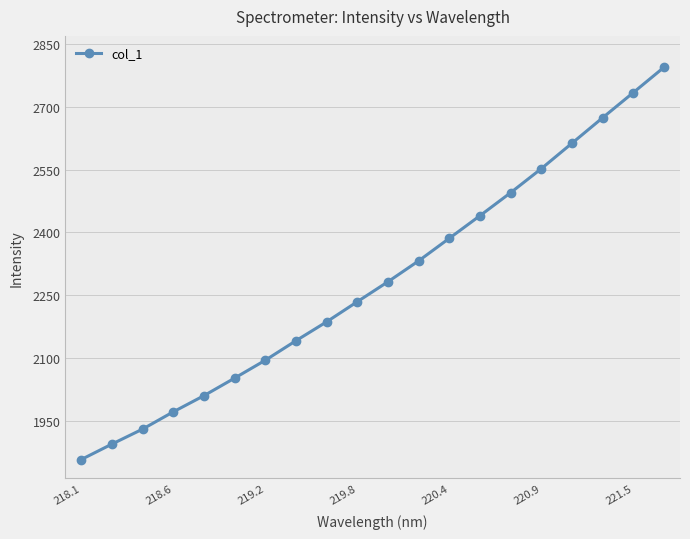

Reading left to right, extract all data points from this chart.

1857.8	1894.7	1930.5	1971.6	2010.3	2052.2	2094.8	2141.5	2186.6	2234.6	2282.3	2332.1	2385.9	2439.9	2494.8	2552.1	2612.8	2673.6	2733.6	2793.9